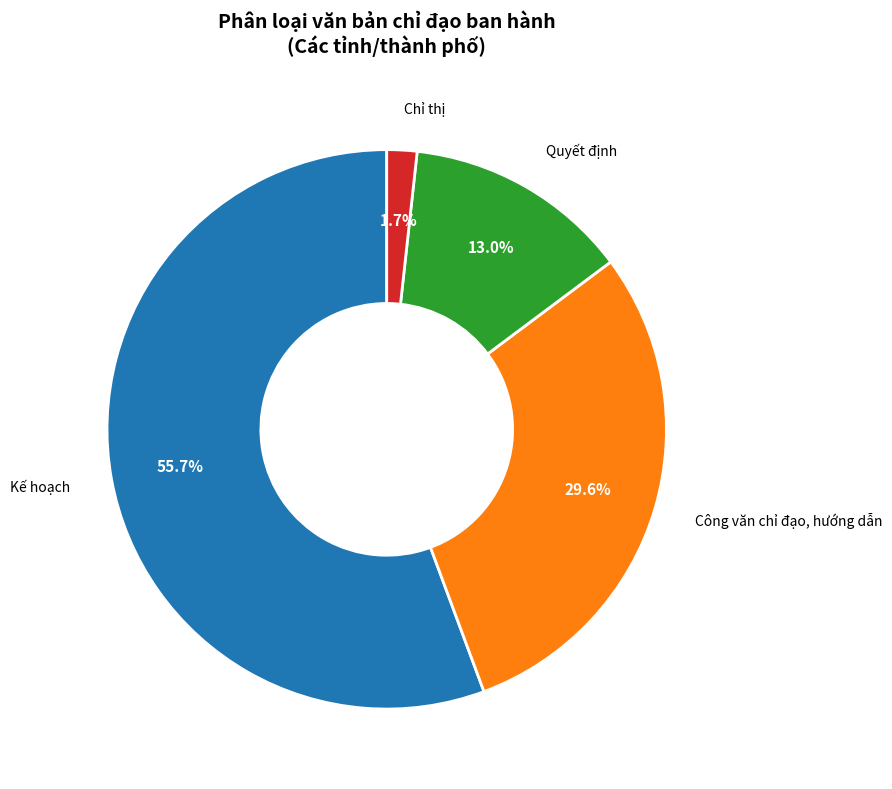

Is there a majority slice in this chart?

Yes